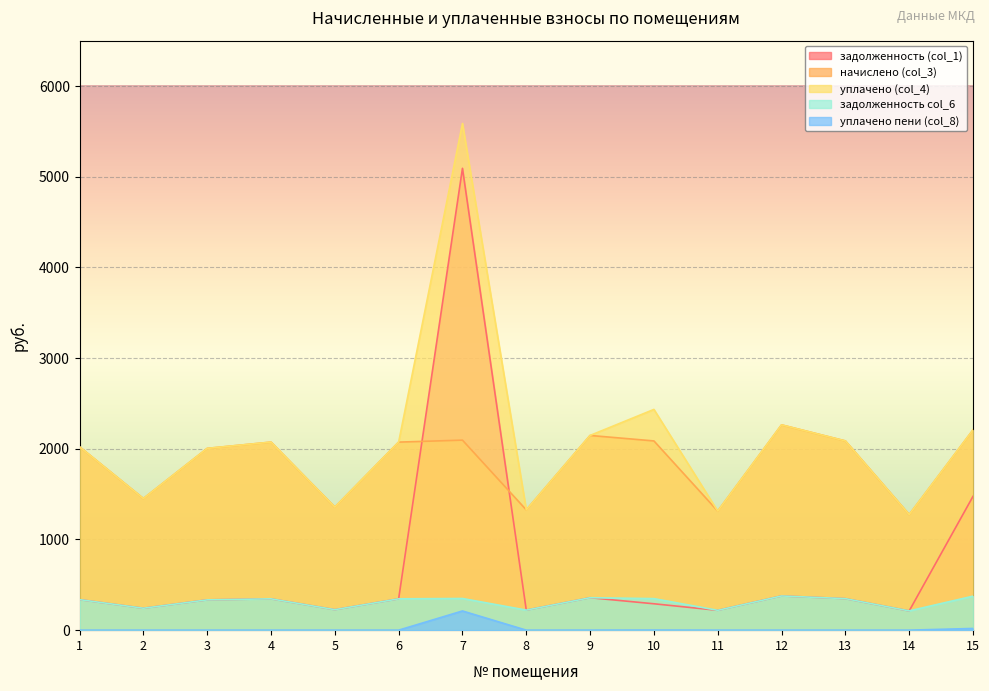

Which series has the largest range (max minus min)?

задолженность (col_1)